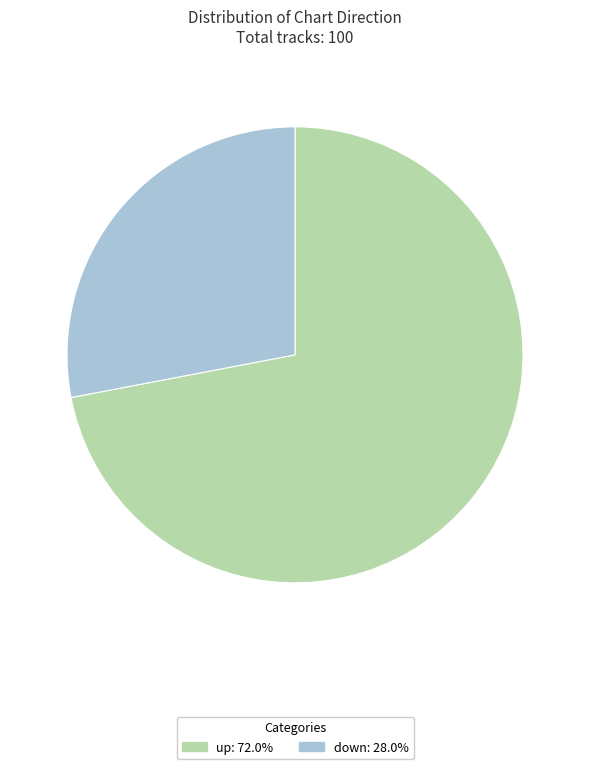

Is the sum of down: 28.0% and up: 72.0% greater than half?

Yes